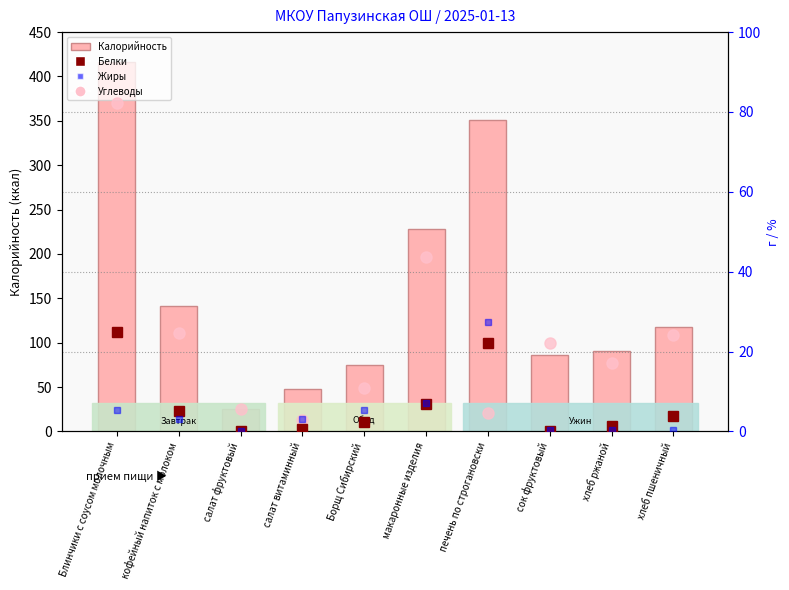

What is the difference between the maximum and minimum values in the Жиры series?

27.3